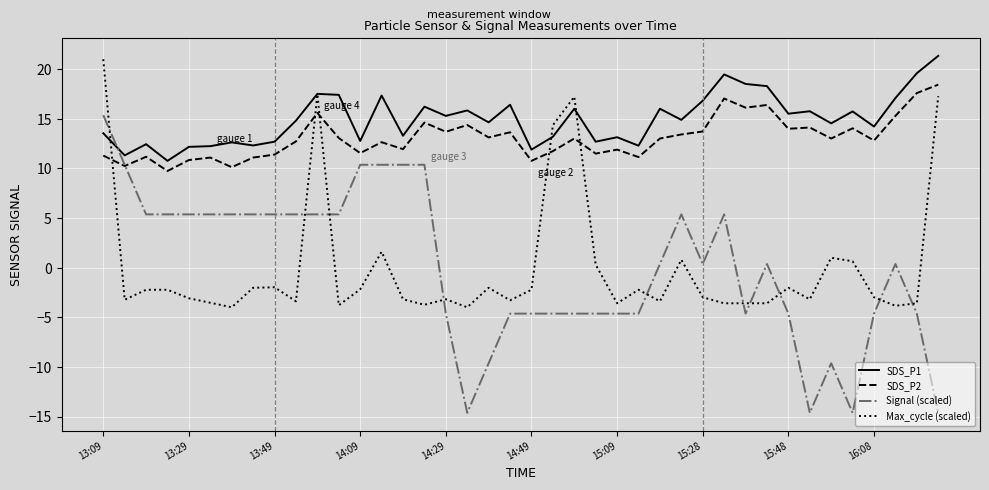

True or false: Signal (scaled) and SDS_P1 intersect in this chart.

True